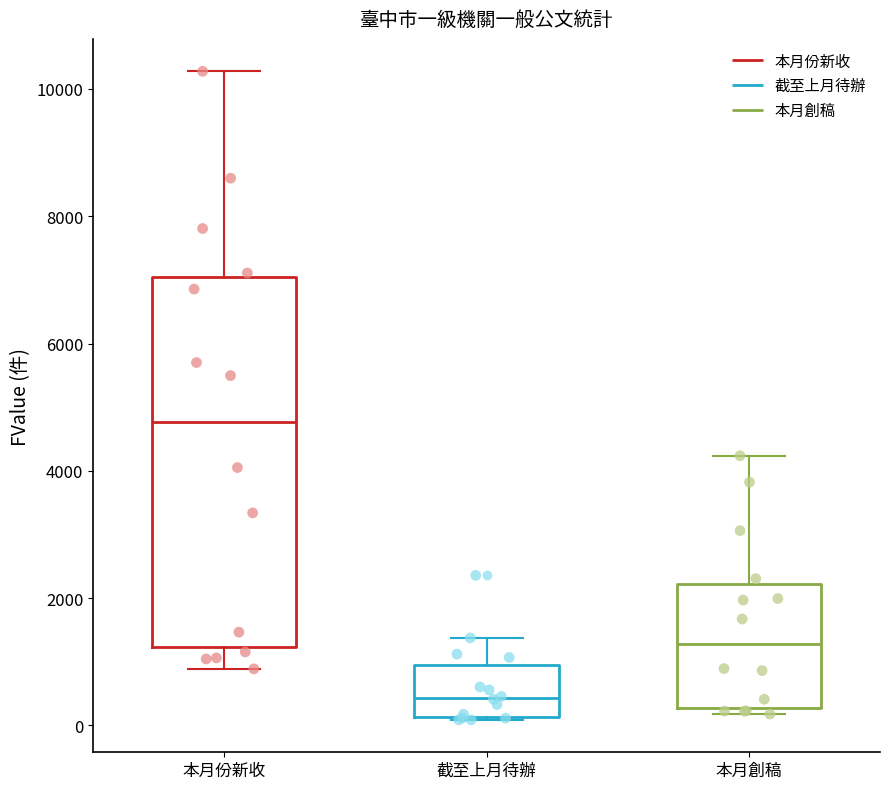

Comparing the boxes themselves (not the whiskers), which one is the tallest?

本月份新收